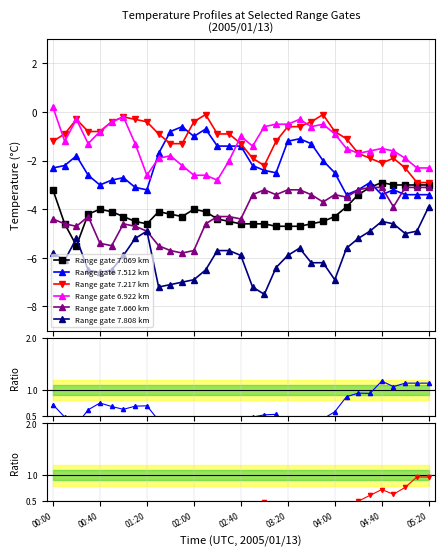

Where is 7.808 nearest to the value -5?

05:00